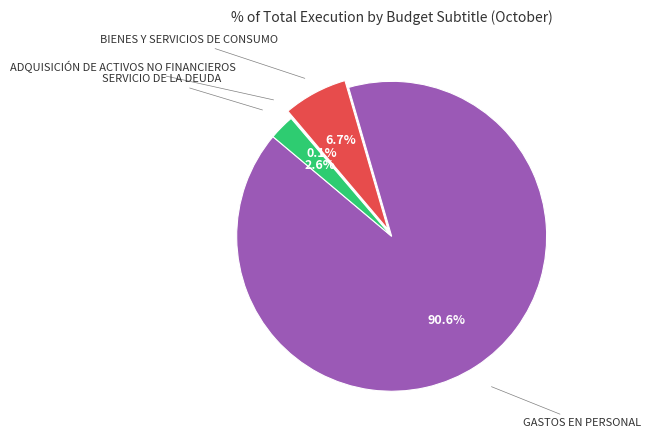

To the nearest percent, what portion does GASTOS EN PERSONAL represent?

91%